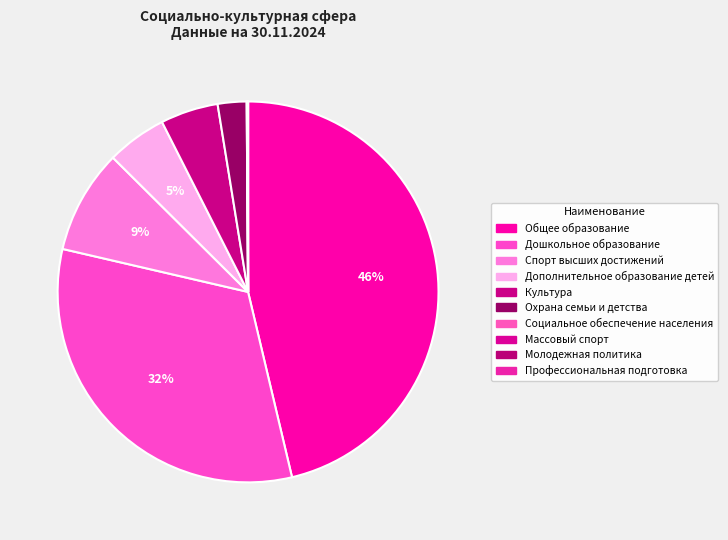

Is it true that Молодежная политика is 1% of the pie?

False